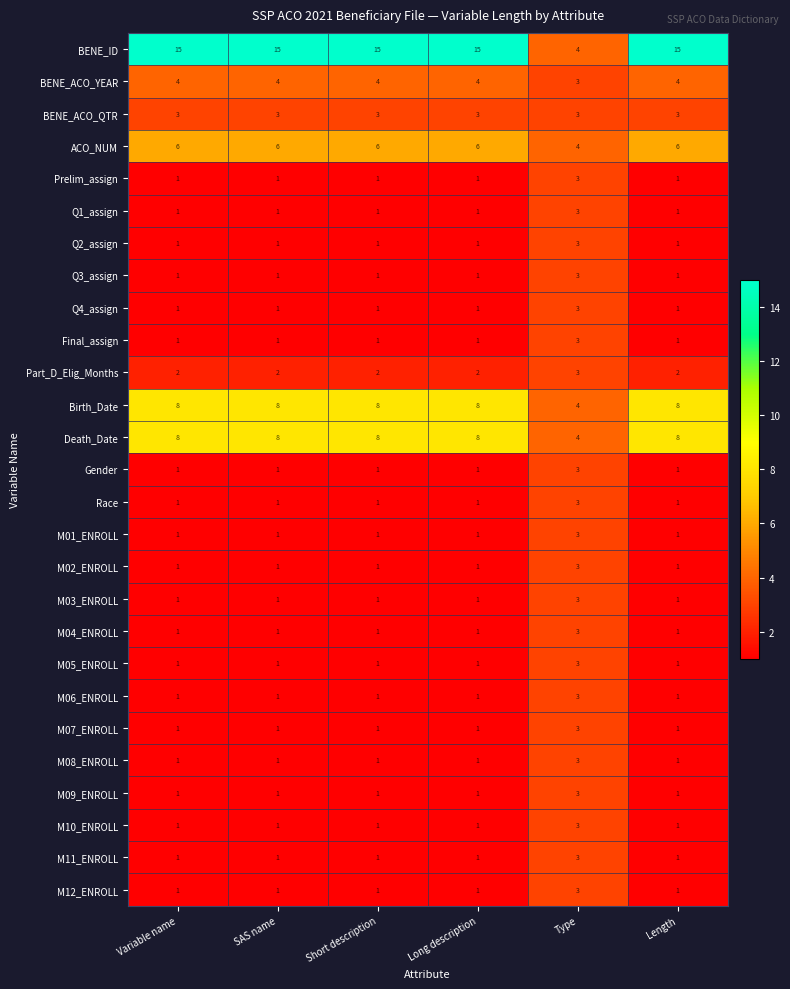

What is the sum of the Part_D_Elig_Months values at Type and Length?

5